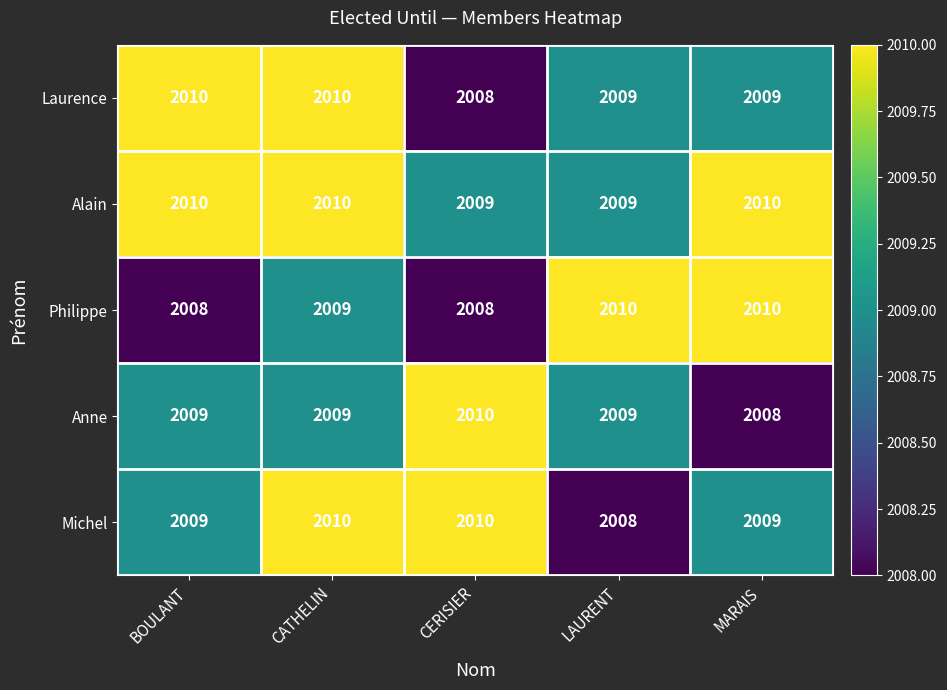

What is the maximum value shown in the chart?

2010